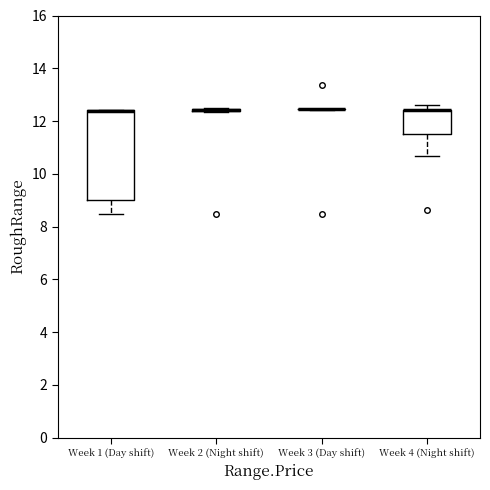

Reading left to right, read every box against the y-axis: the position of its median line, the range the box covers, and the ends of its whiskers. The values are not printed on the chart, so give them approximately, as read against the axis.

Week 1 (Day shift): median 12.4 (drawn on the box's upper edge), box 9.0 to 12.4, whiskers 8.4 to 12.4
Week 2 (Night shift): box collapsed to a line at 12.4, whiskers 12.4 to 12.4
Week 3 (Day shift): box collapsed to a line at 12.4, whiskers 12.4 to 12.4
Week 4 (Night shift): median 12.4 (drawn on the box's upper edge), box 11.6 to 12.4, whiskers 10.6 to 12.6